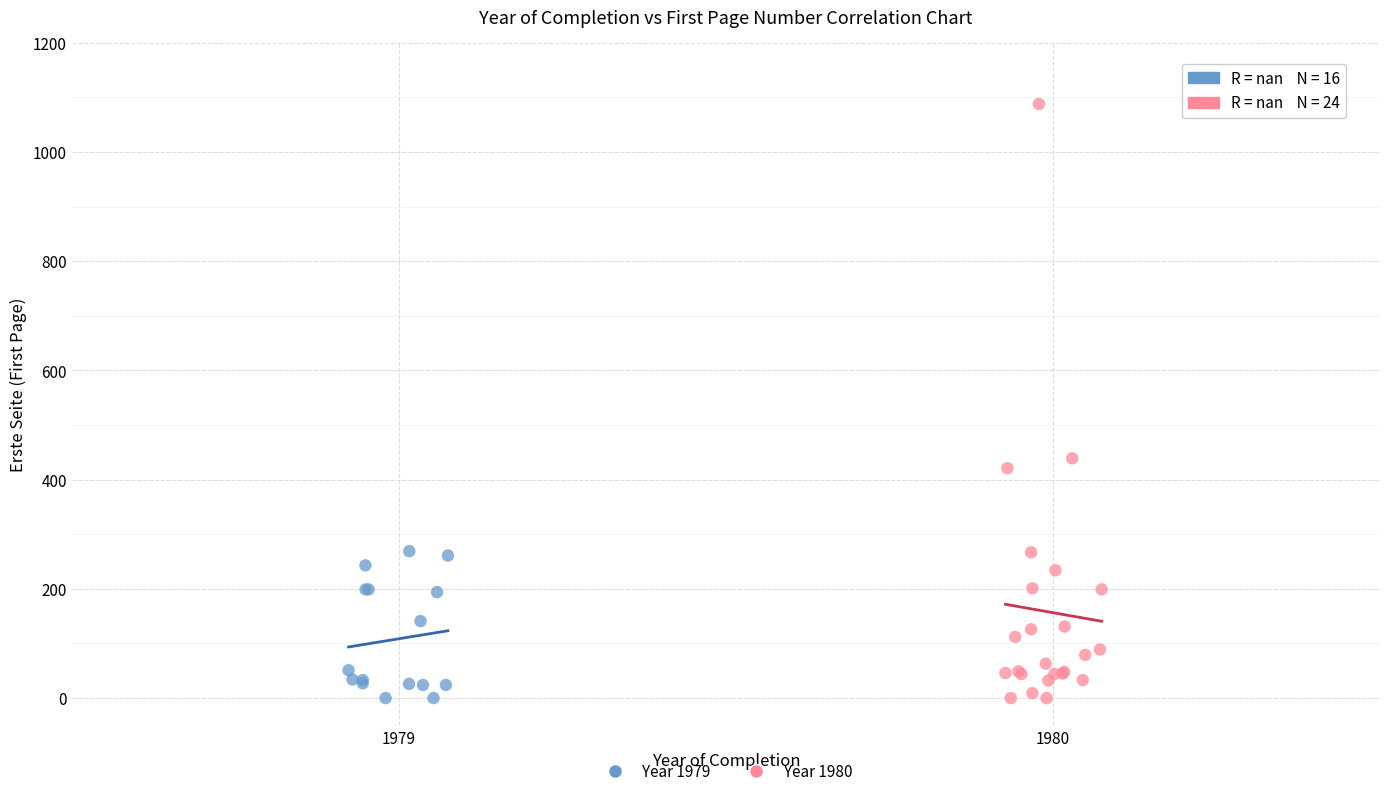

Which series contains the highest Y value?

Year 1980